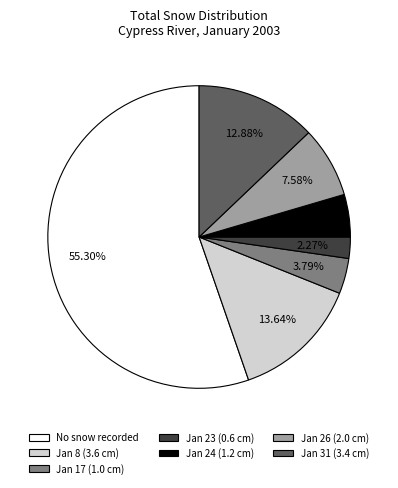

Which slice is the largest?

No snow recorded